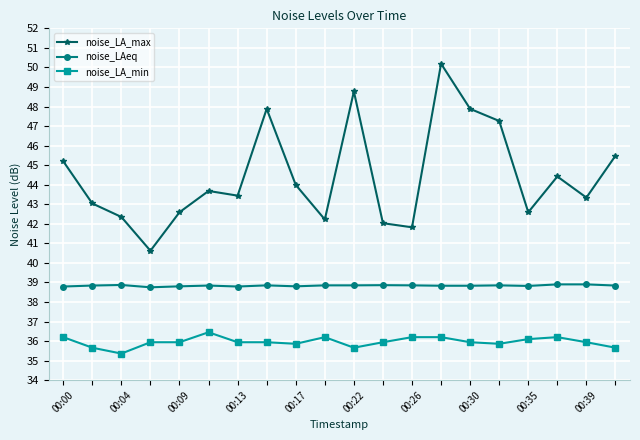

What are all the series names shown in the legend?

noise_LA_max, noise_LAeq, noise_LA_min